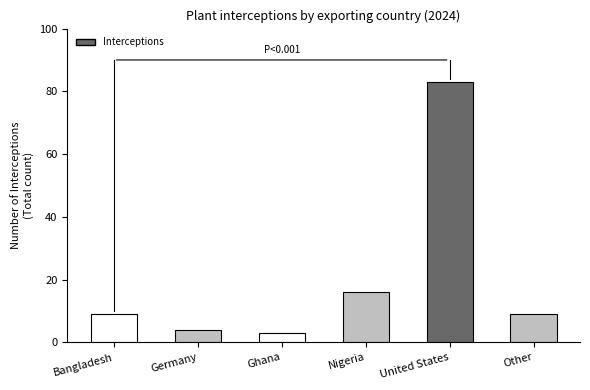

What is the approximate value at Nigeria?

16